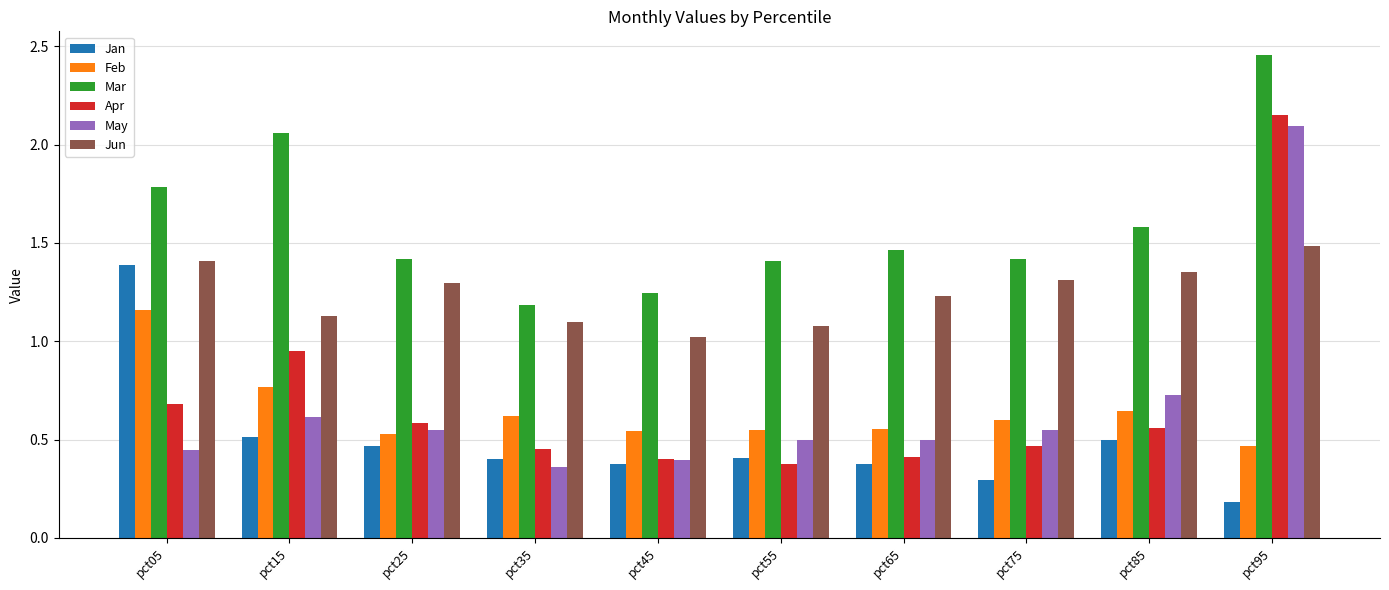

What is the total value across all series at pct45?

4.0